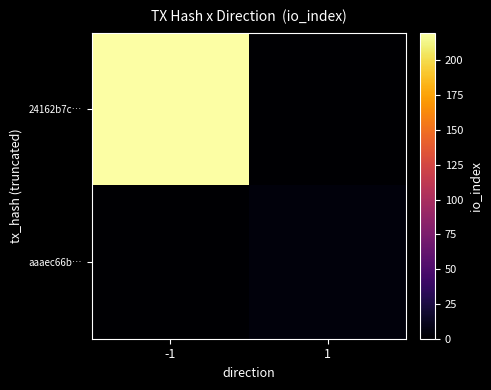

List the series in order of their overall mean, lowest first.

aaaec66b…, 24162b7c…